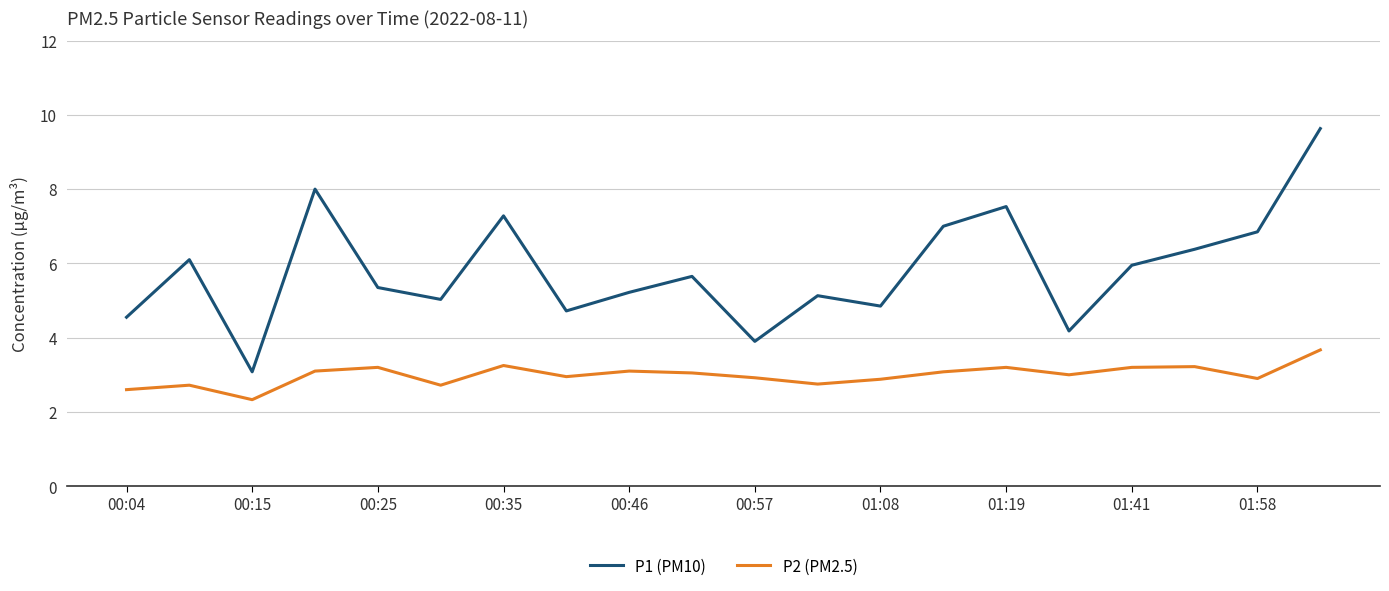

How many interior local valleys does the P2 (PM2.5) series have?

6